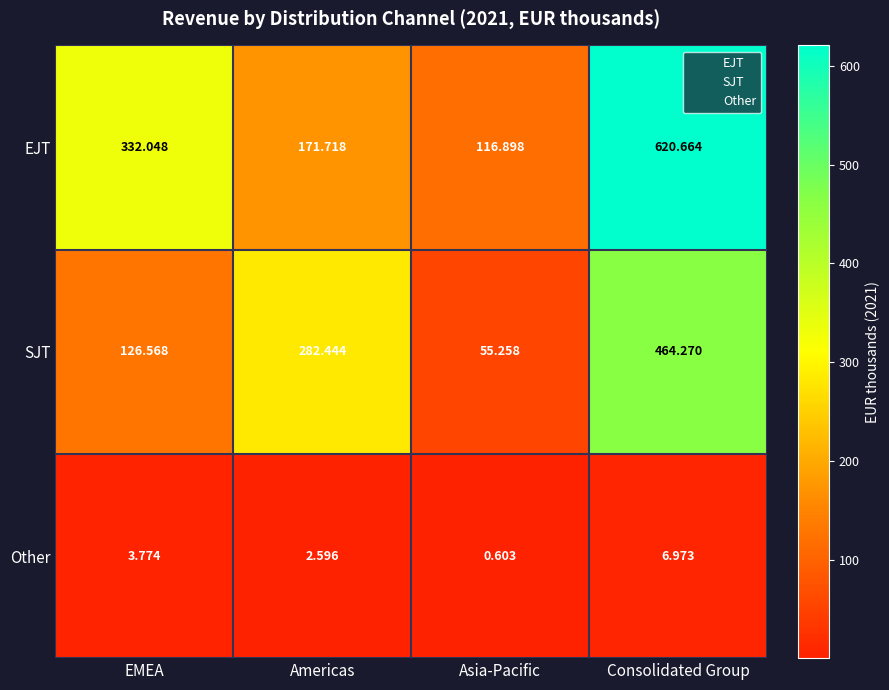

What is the smallest value displayed?

0.6